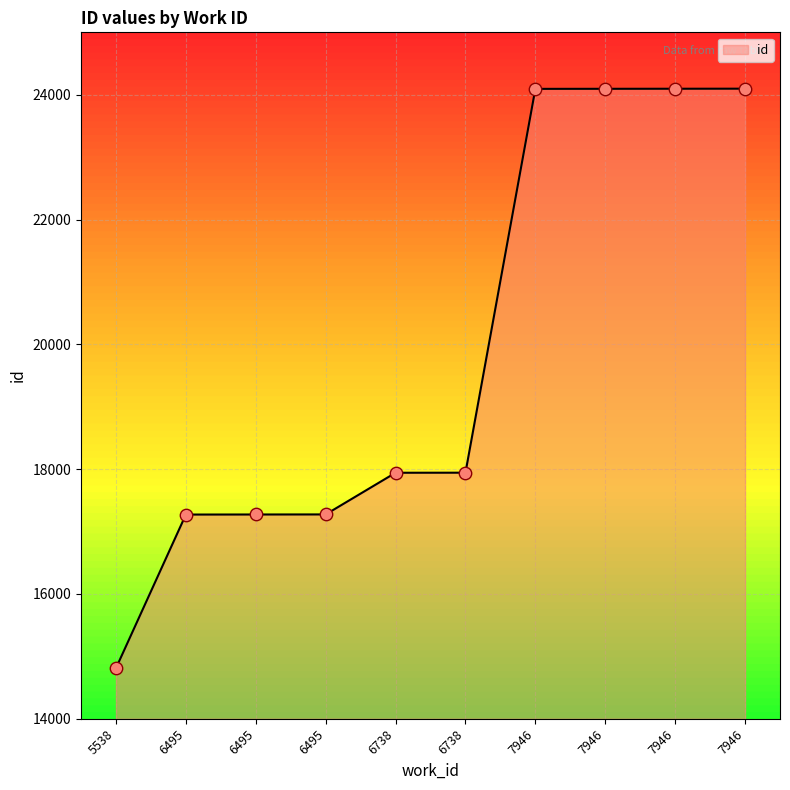

What is the ratio of the value at 7946 to the value at 5538?

1.6